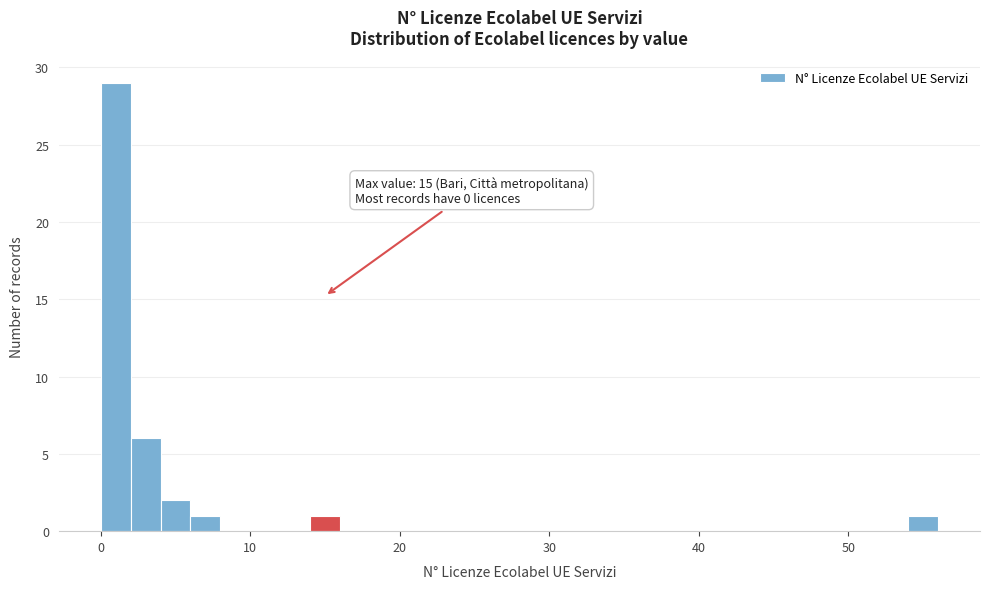

Read against the x-axis, roughly where is the centre of the tallest bar?

1